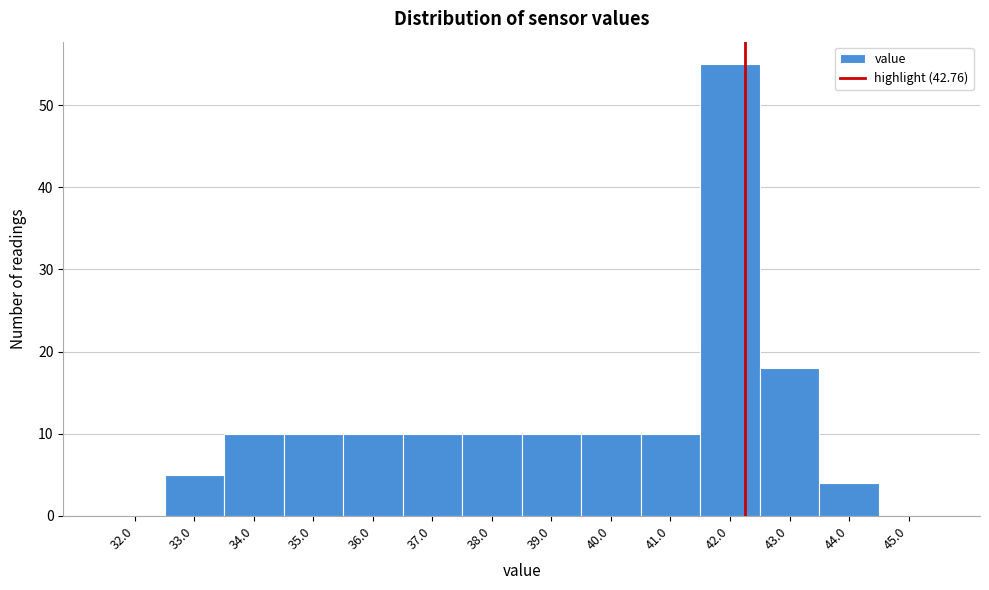

Reading right to left, what are all the values shown in this chart?

45.0=0	44.0=4	43.0=18	42.0=55	41.0=10	40.0=10	39.0=10	38.0=10	37.0=10	36.0=10	35.0=10	34.0=10	33.0=5	32.0=0